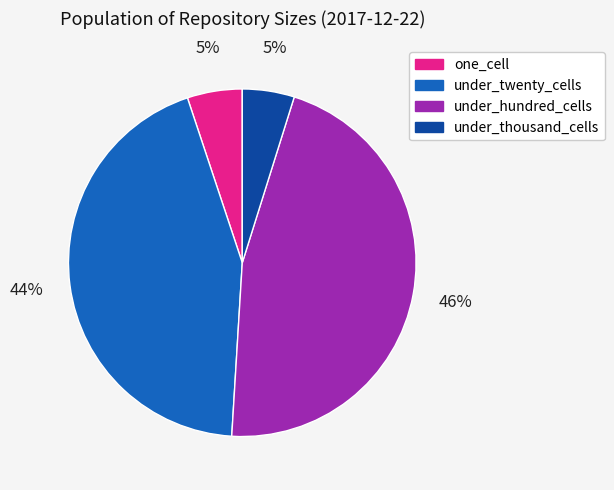

Does any single category account for the majority?

No